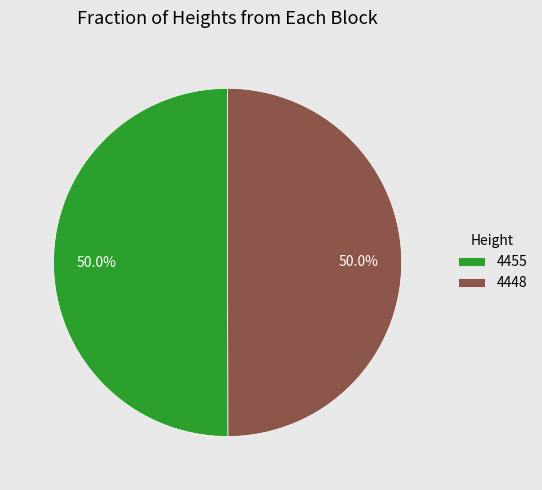

Approximately how many times larger is the value at 4455 compared to 4448?

1.0